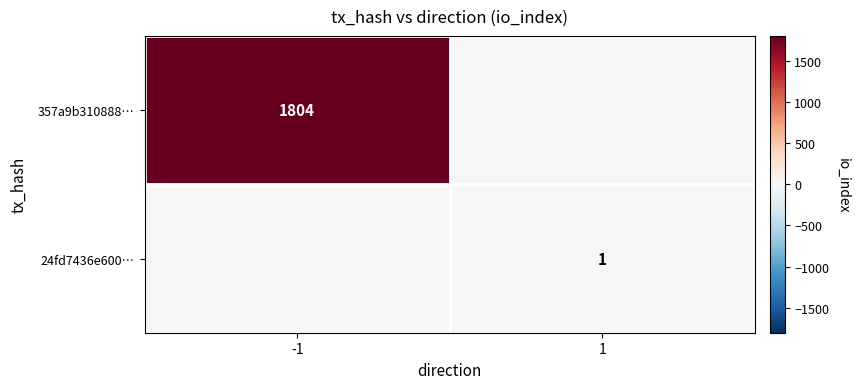

Is it true that 357a9b310888… equals 1804 at -1?

True